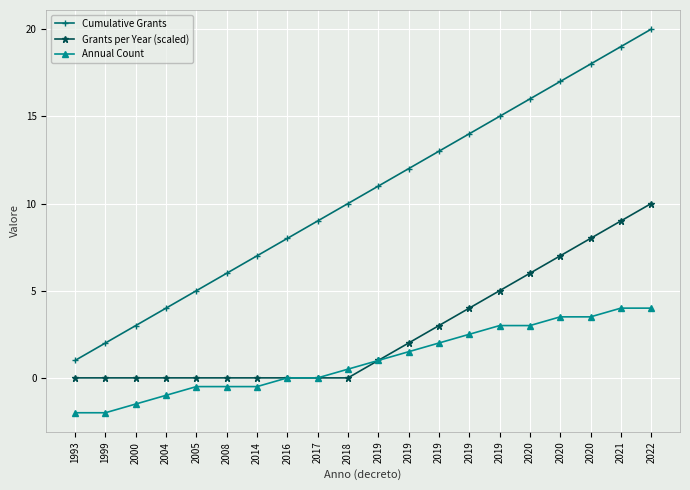

The value of Cumulative Grants at 1999 is 2.0. True or false?

True